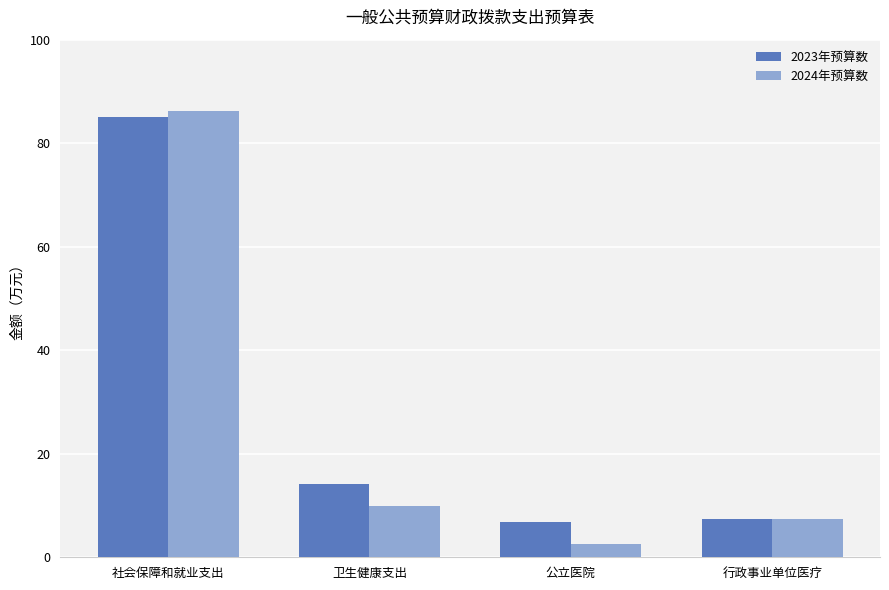

What is the average value of the 2023年预算数 series?

28.4